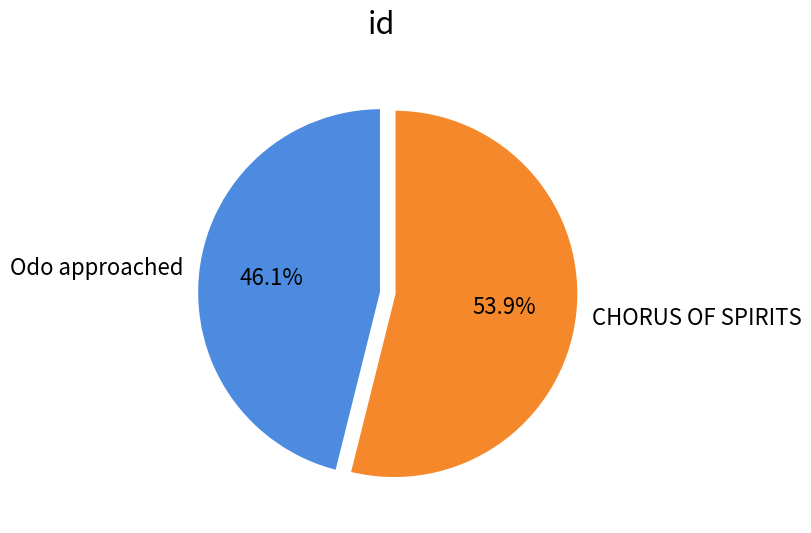

What is the total percentage of CHORUS OF SPIRITS and Odo approached?

100.0%